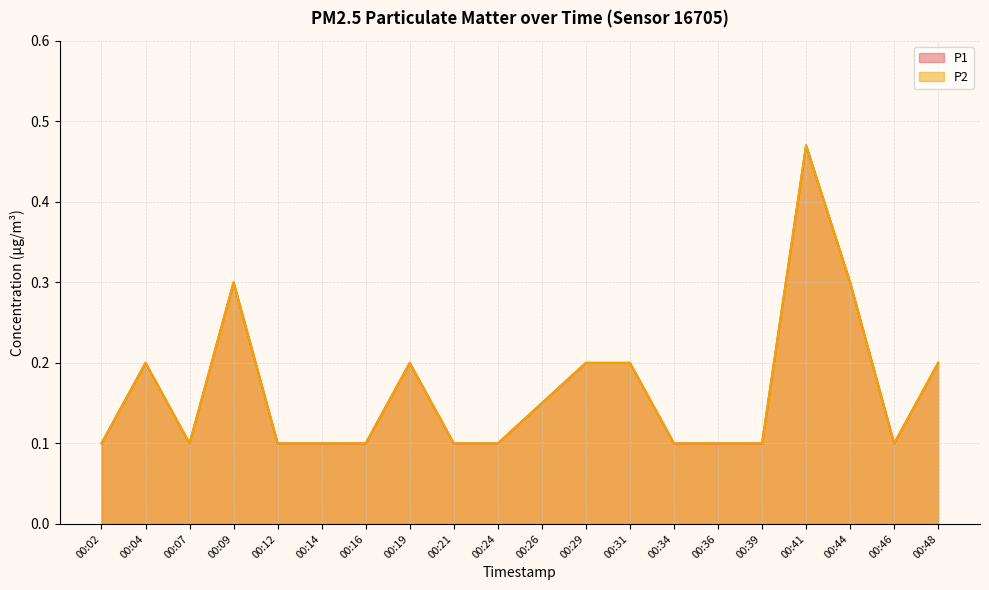

At 00:14, list the series in order from largest to smallest.

P1, P2